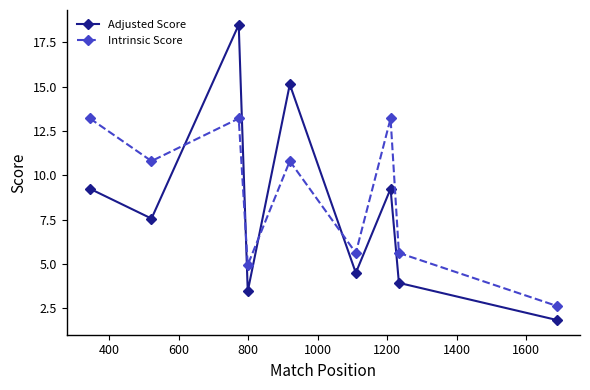

Which series has the largest range (max minus min)?

Adjusted Score